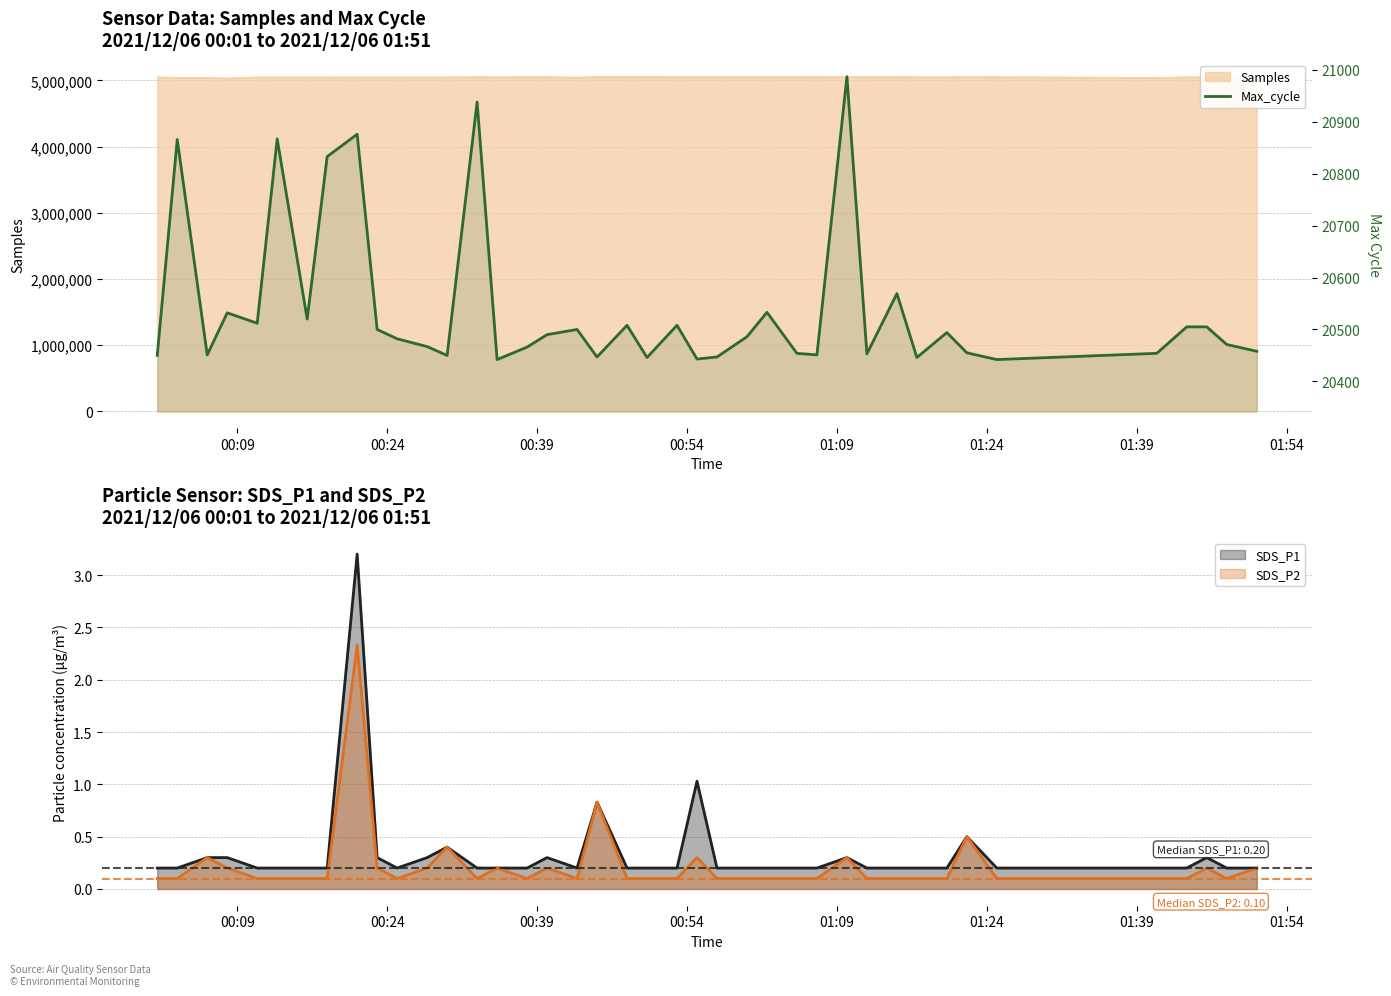

True or false: there are more than 1 points higher than both neighbors.

True